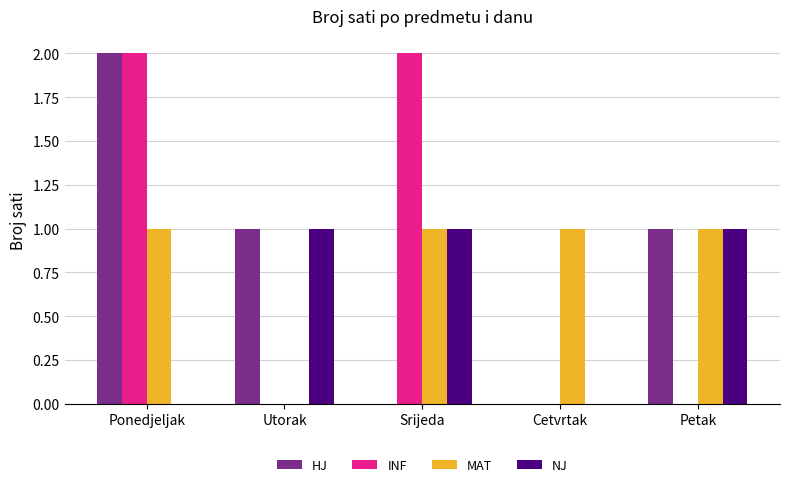

The HJ series shows 1 at Petak. True or false?

True